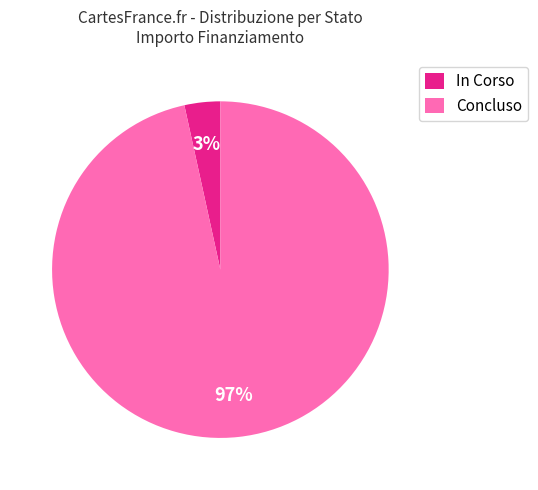

Is it true that Concluso is 97% of the pie?

True